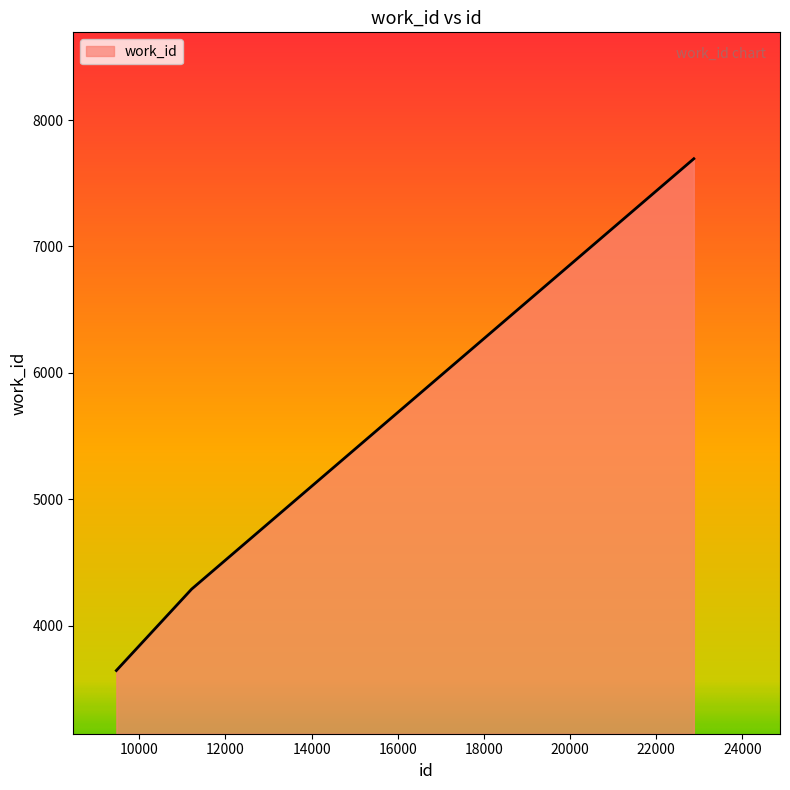

What is the greatest value displayed?

7694